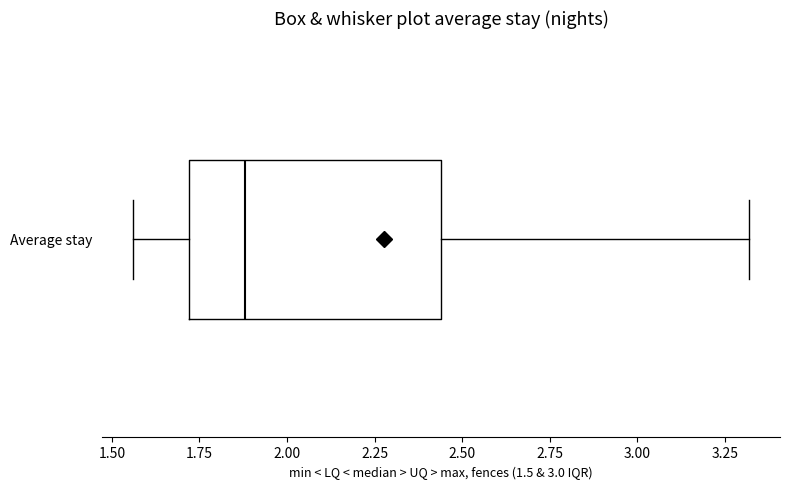

Read this box plot against the x-axis: the position of the median line, the range covered by the box, and the ends of both whiskers. The values are not printed on the chart, so give them approximately, as read against the axis.

median 1.90, box 1.70 to 2.45, whiskers 1.55 to 3.30